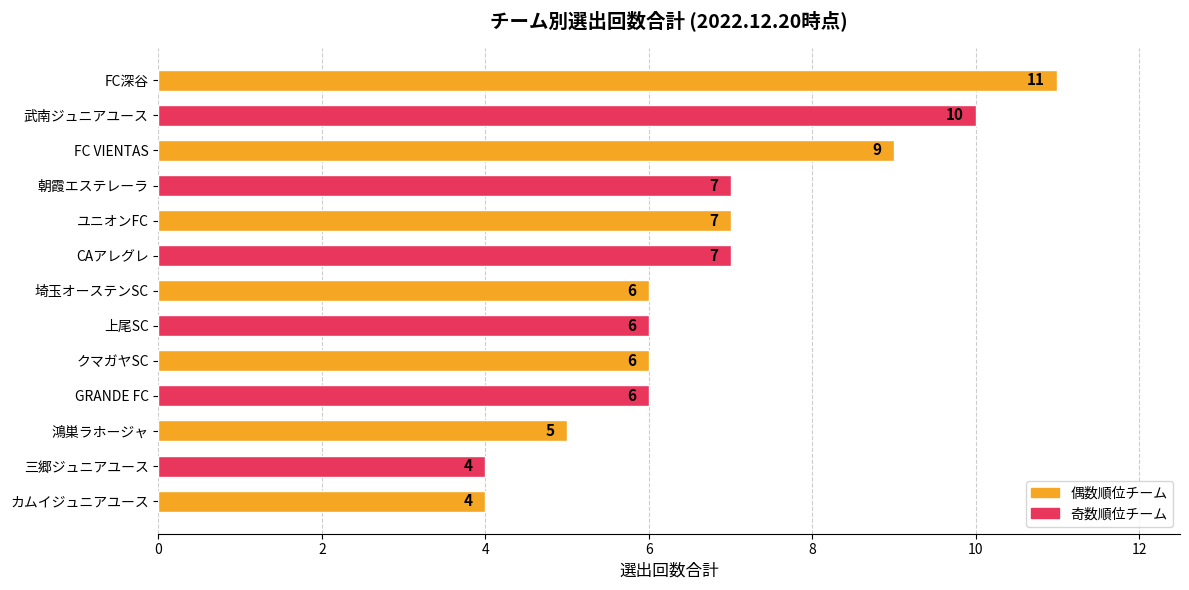

Is it true that the value at FC VIENTAS is 2?

False